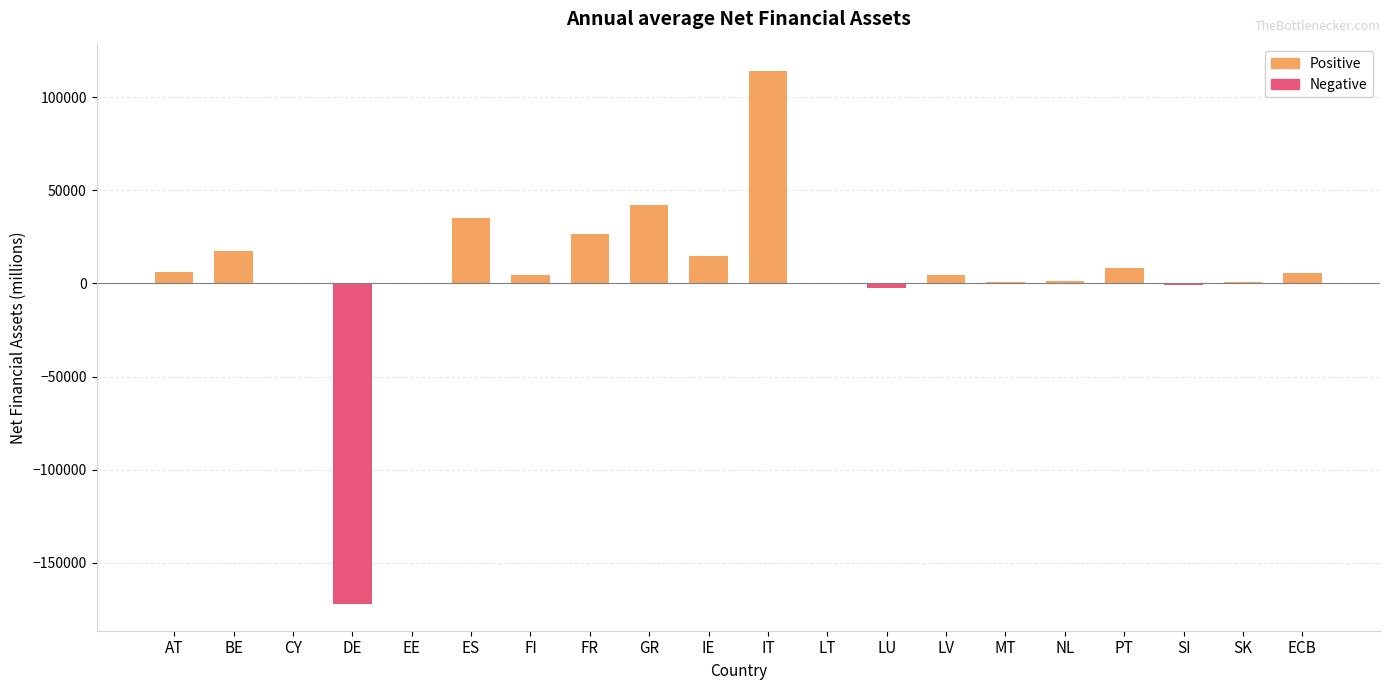

What is the change in value from ES to GR?

+7262.1